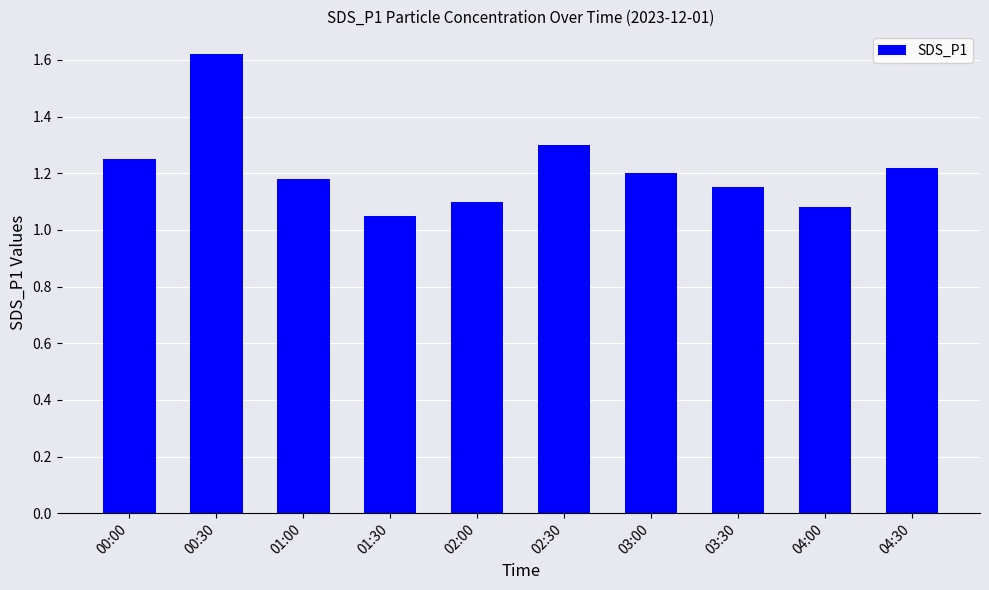

How many series are shown in this chart?

1